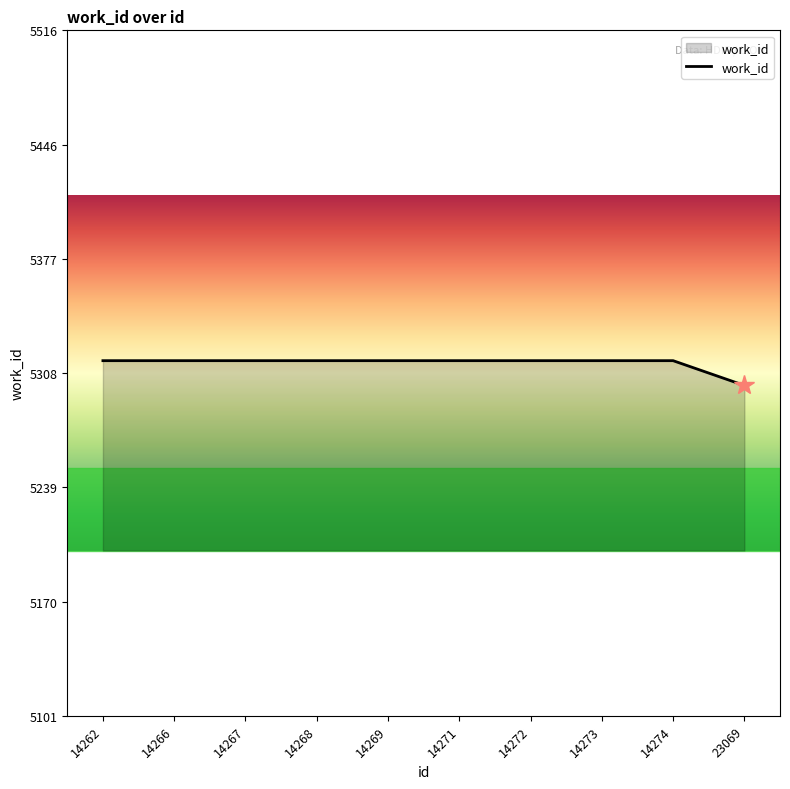

Reading left to right, what are all the values shown in this chart?

5316	5316	5316	5316	5316	5316	5316	5316	5316	5301